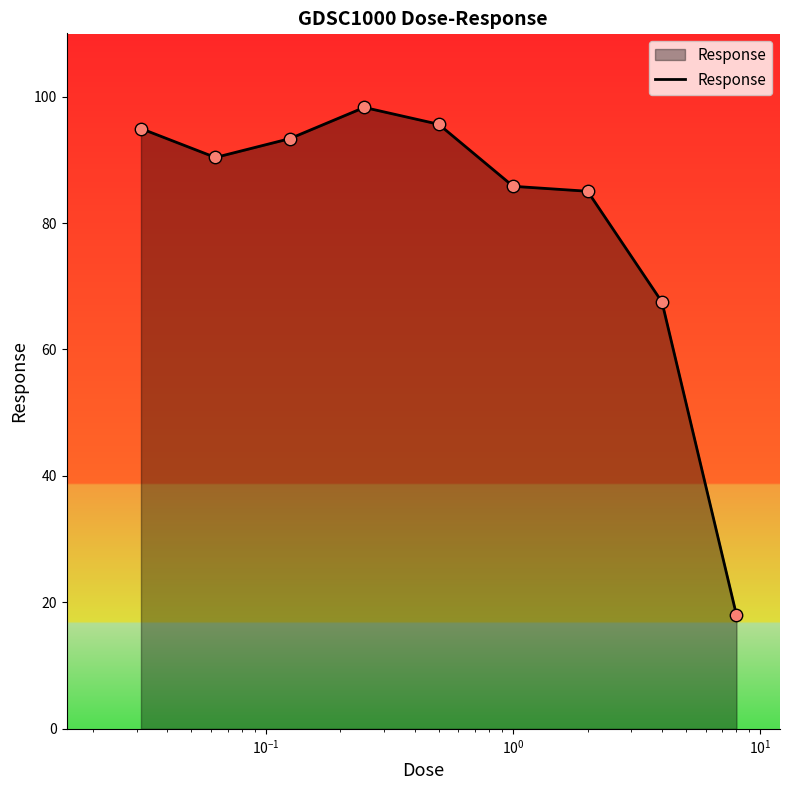

What is the difference between the maximum and minimum values?

80.3